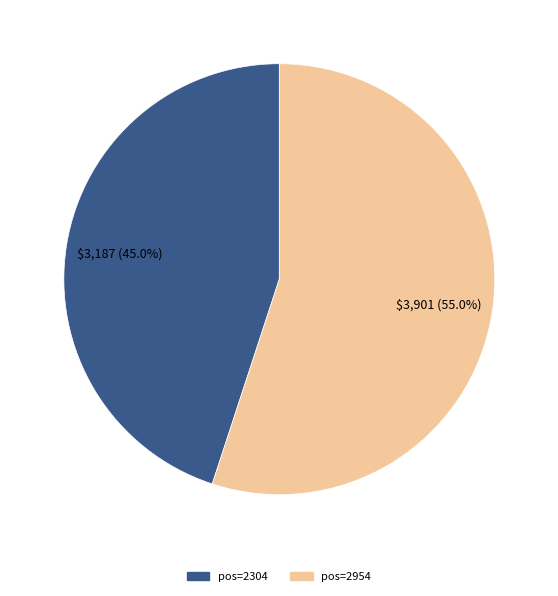

Is there any slice that represents more than half of the pie?

Yes